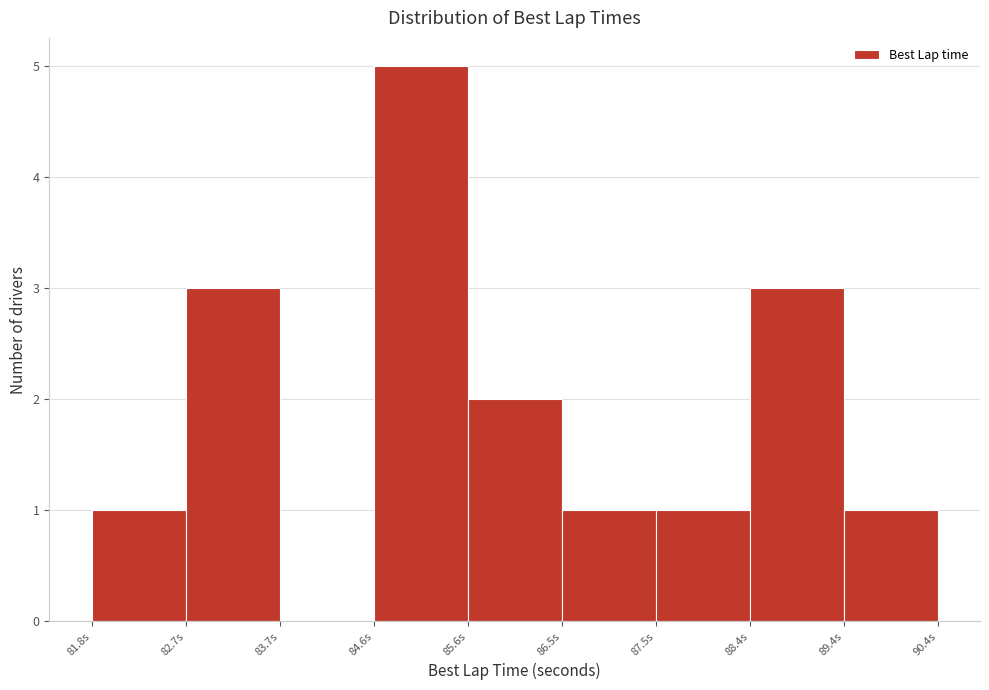

Which range on the x-axis has the tallest bar?

84.6 to 85.6